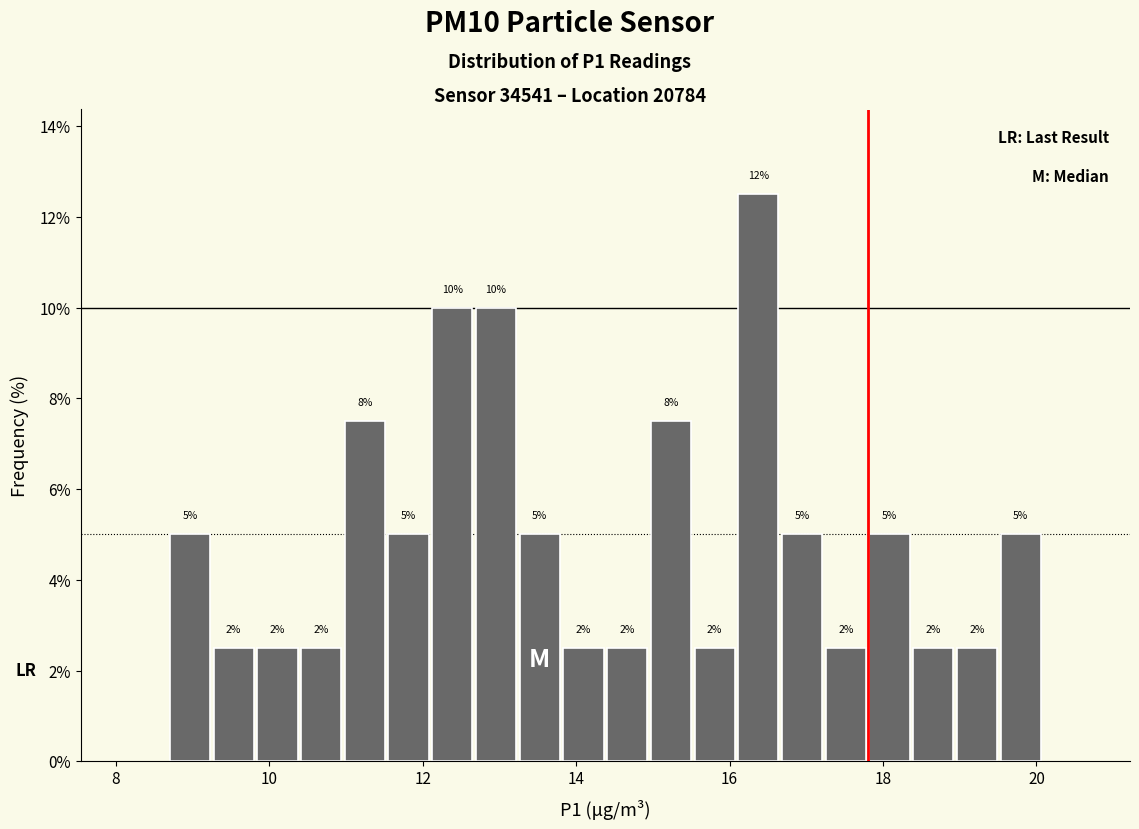

Around what value on the x-axis is the tallest bar? Give the approximate position of its centre, as read against the axis.

16.4